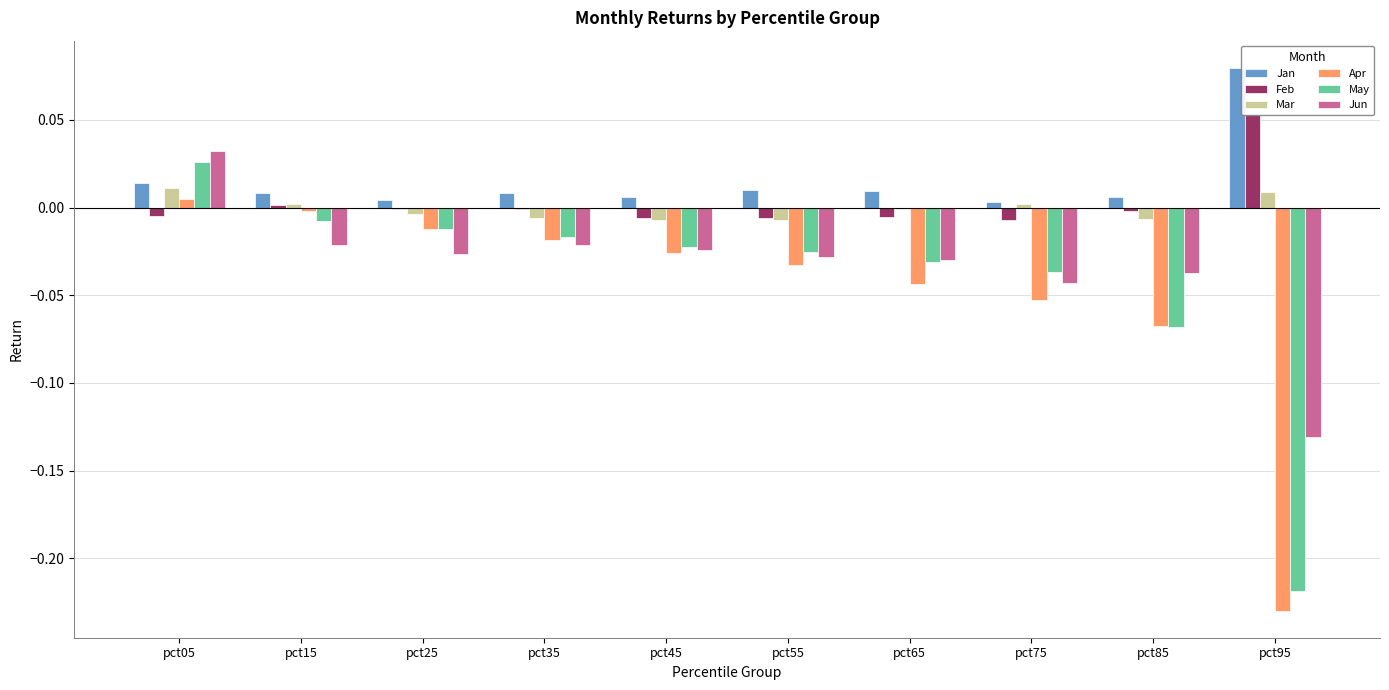

What is the total value across all series at pct95?

-0.4